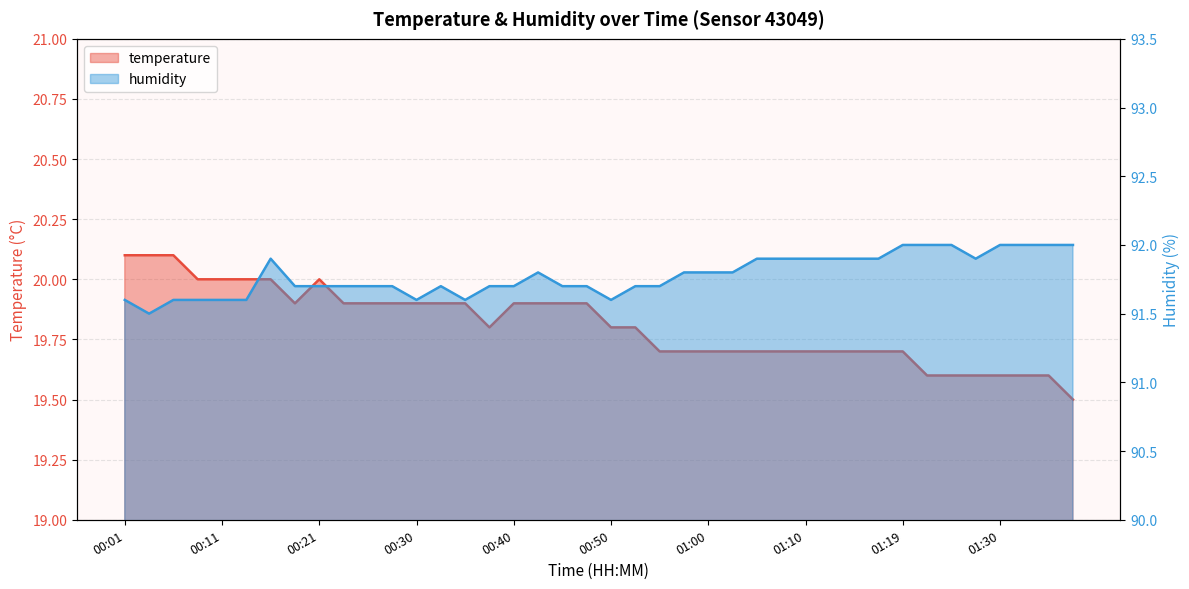

What position from the left is 00:45?

19